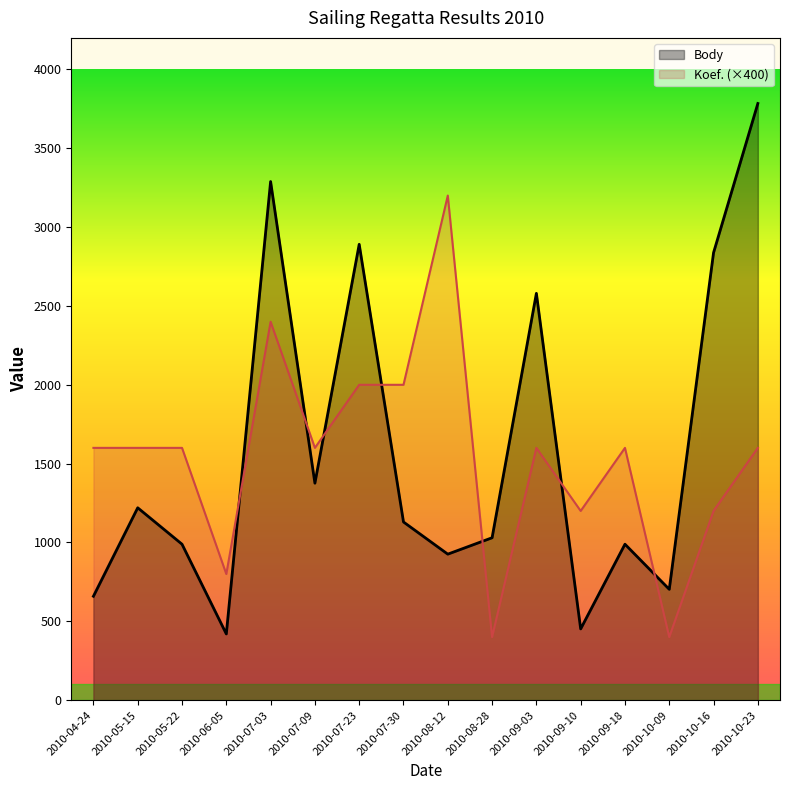

What is the difference between the highest and lowest values at 2010-09-18?

611